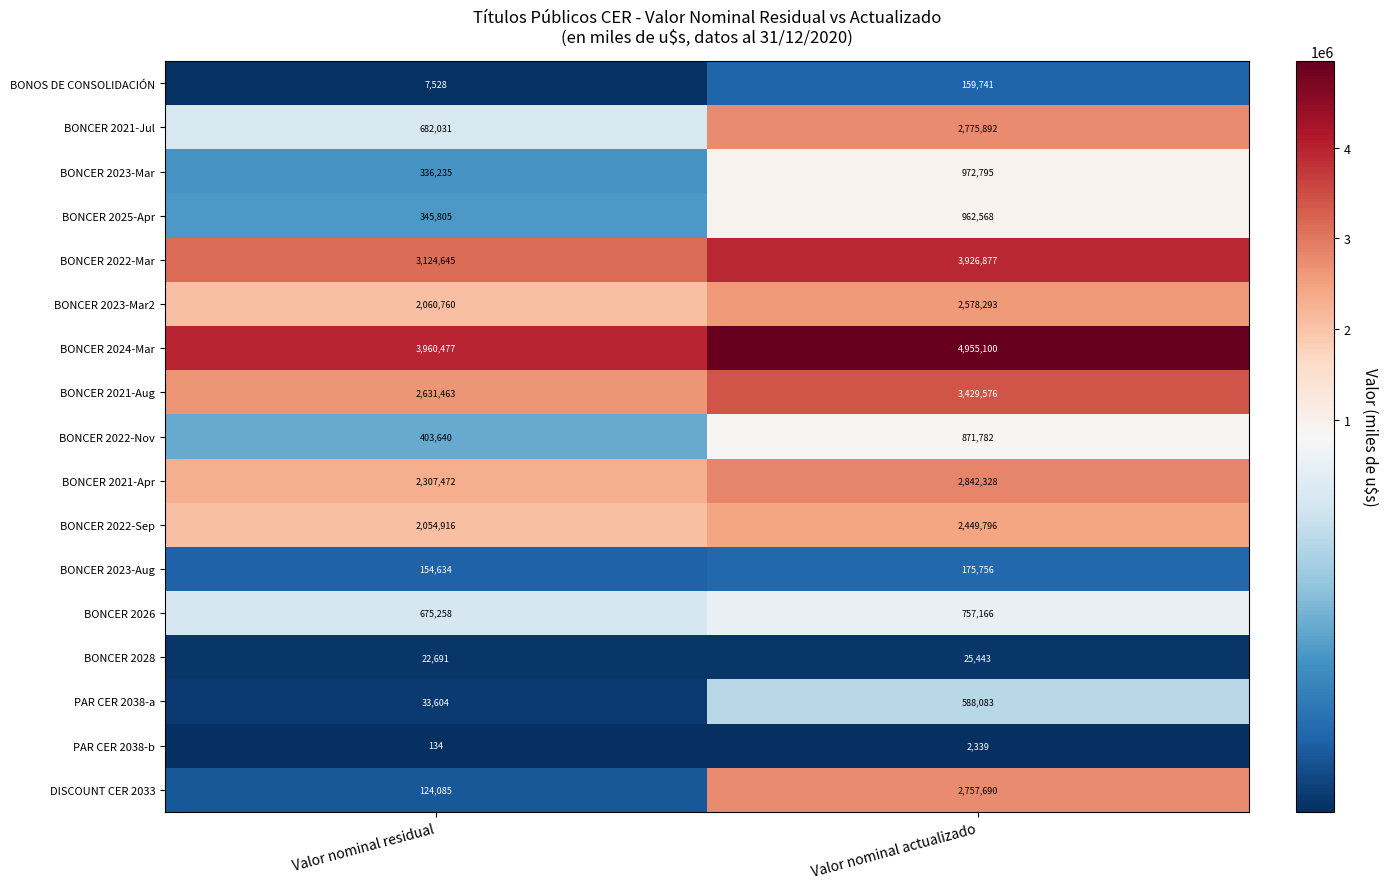

How many categories are shown in the chart?

2